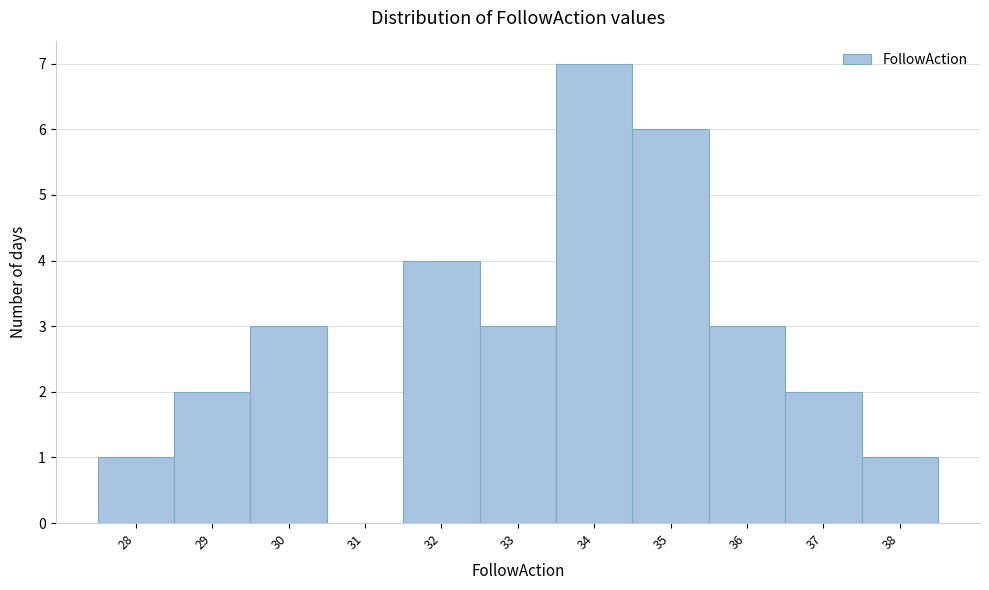

How tall is the bar that spans 33.5 to 34.5 on the x-axis? The values are not printed on the chart, so give them approximately, as read against the axis.

7